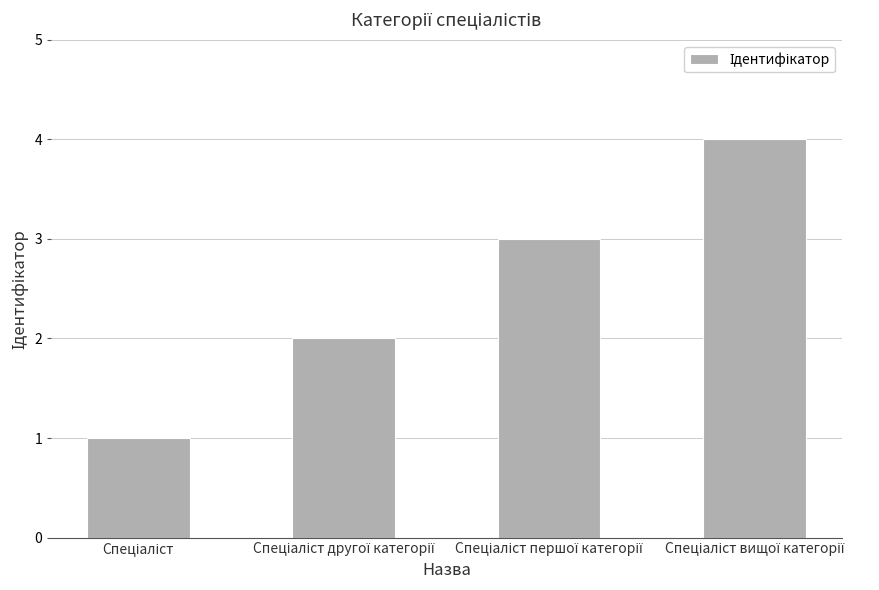

Does the chart contain any negative values?

No